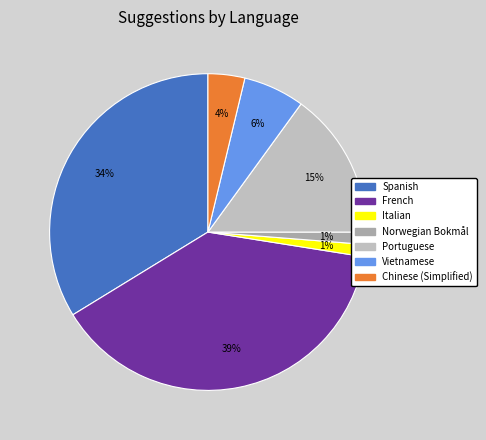

To the nearest percent, what is the difference between the Portuguese and Spanish slice percentages?

19%